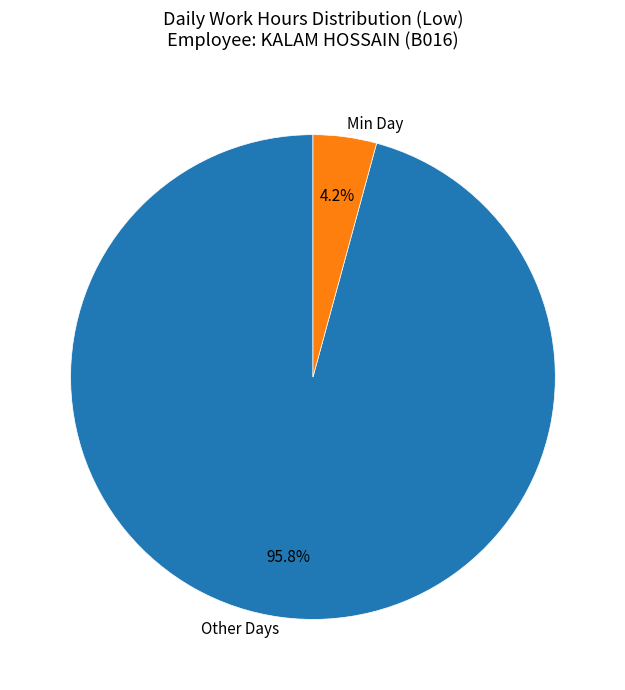

Between Other Days and Min Day, which is larger?

Other Days